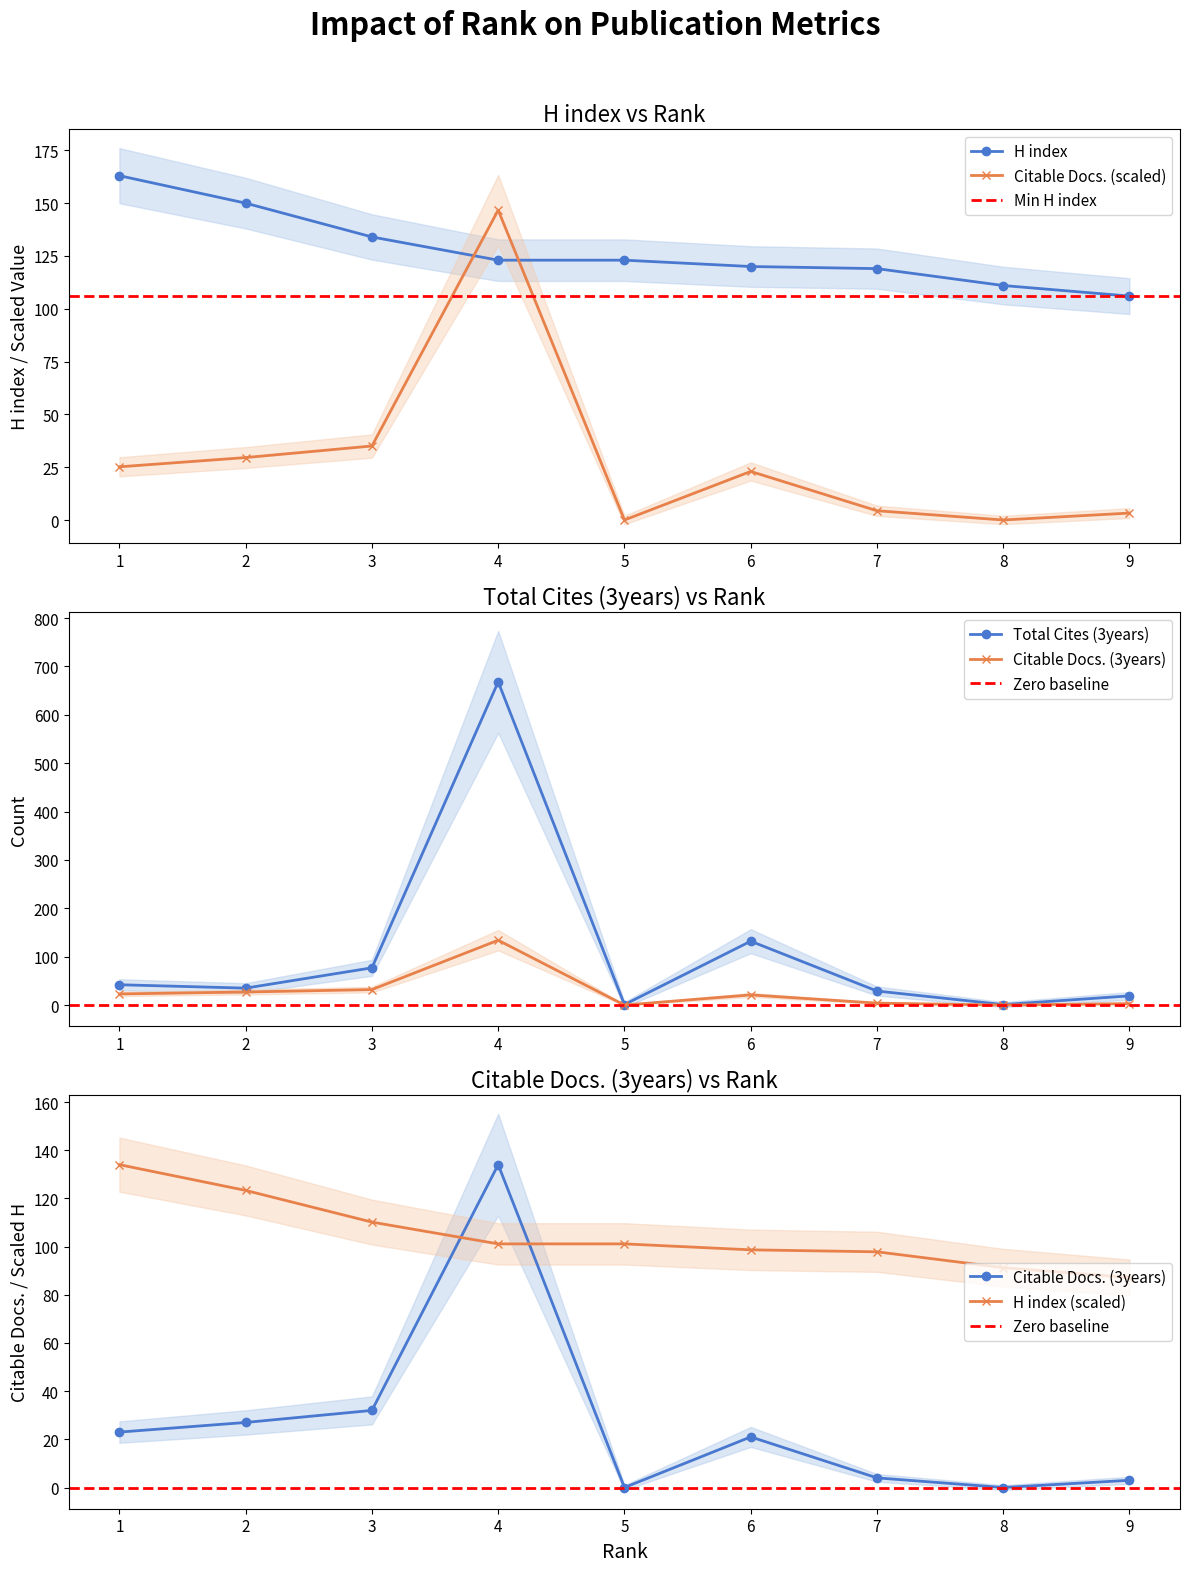

The value of H index at 2 is 209.5. True or false?

False